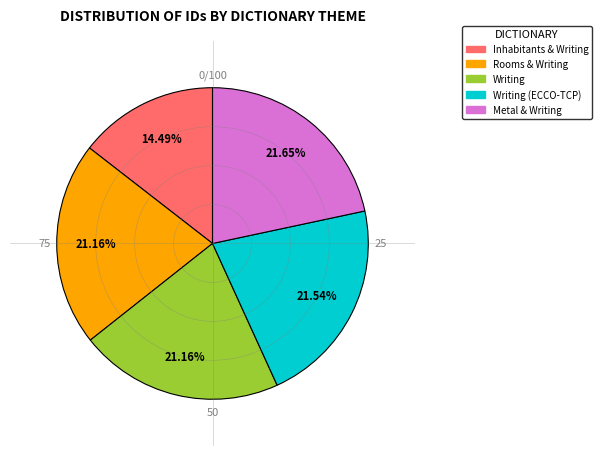

How many segments does this pie chart have?

5